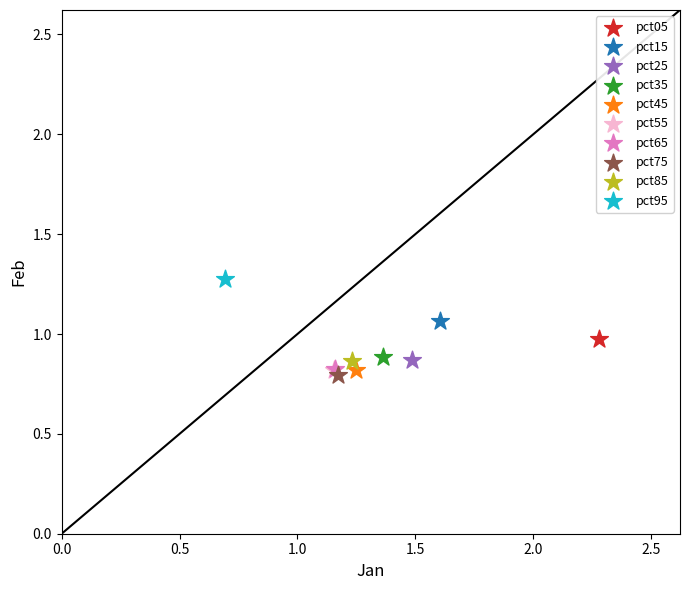

What are all the series names shown in the legend?

pct05, pct15, pct25, pct35, pct45, pct55, pct65, pct75, pct85, pct95